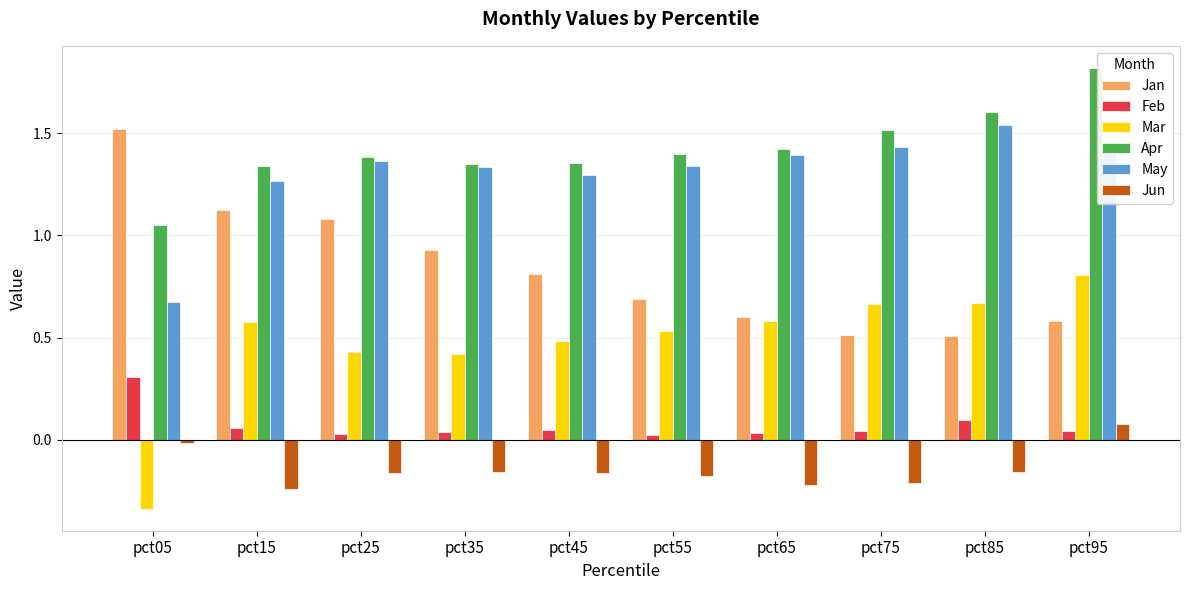

What is the sum of all Apr values?

14.2